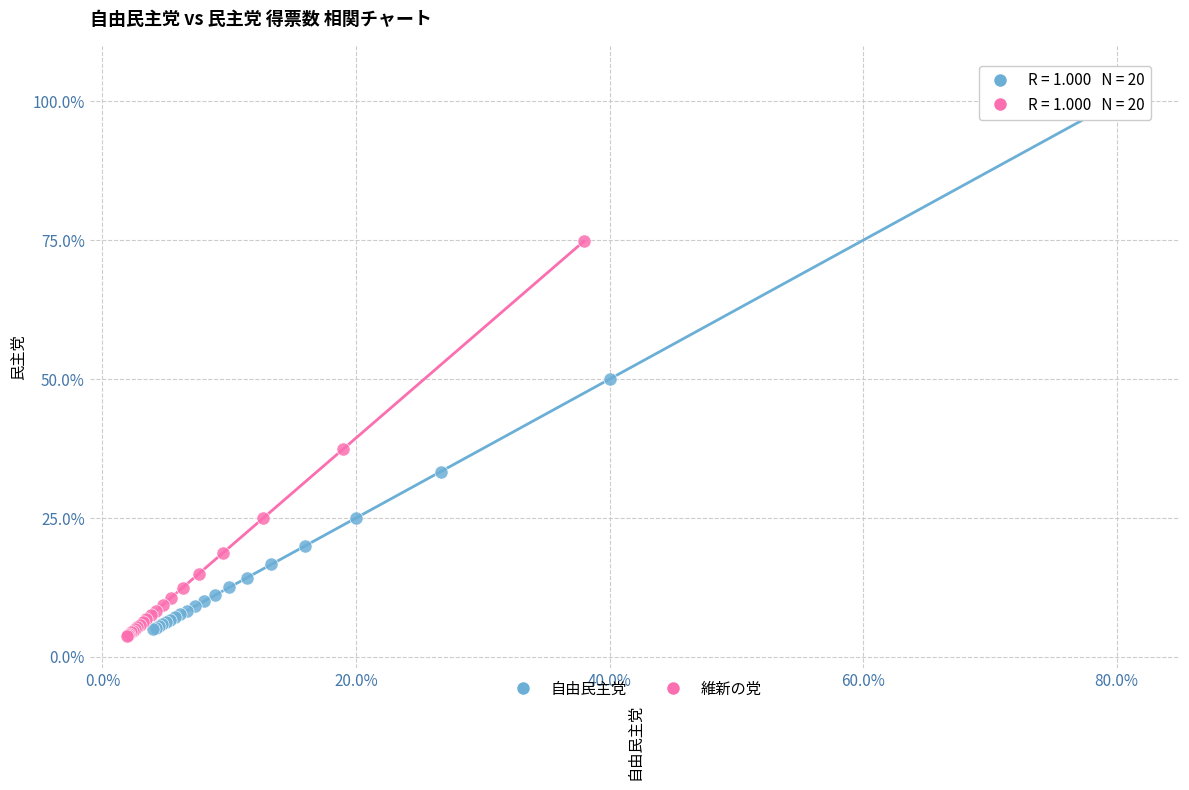

Which series reaches the maximum Y coordinate?

自由民主党